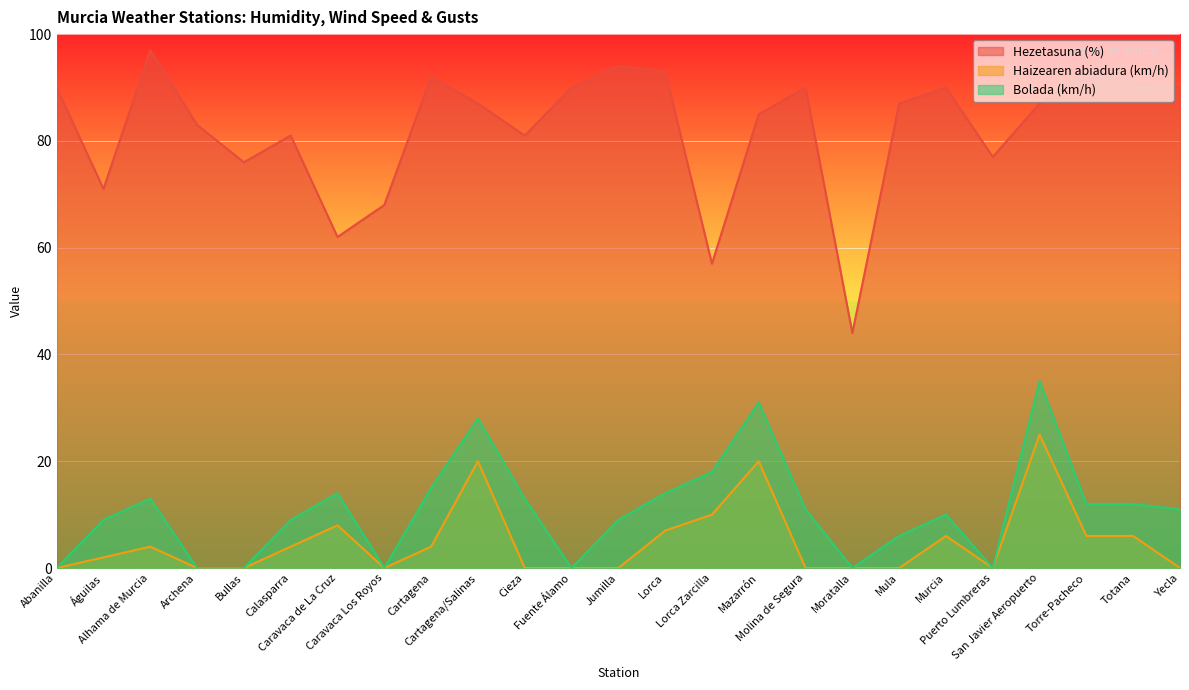

What position from the right is Cartagena?

17